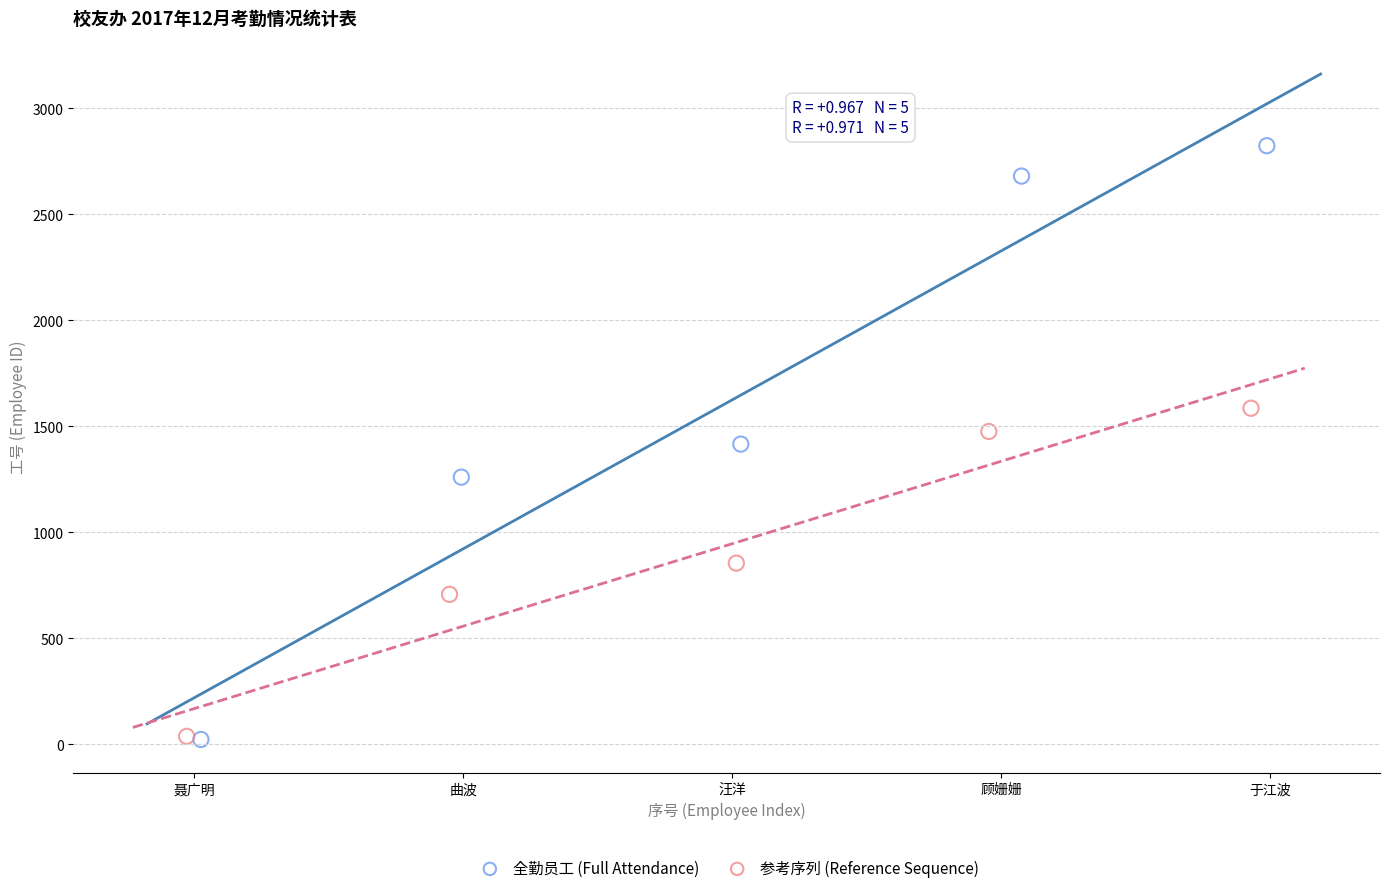

Which series has the largest Y range (max minus min)?

全勤员工 (Full Attendance)